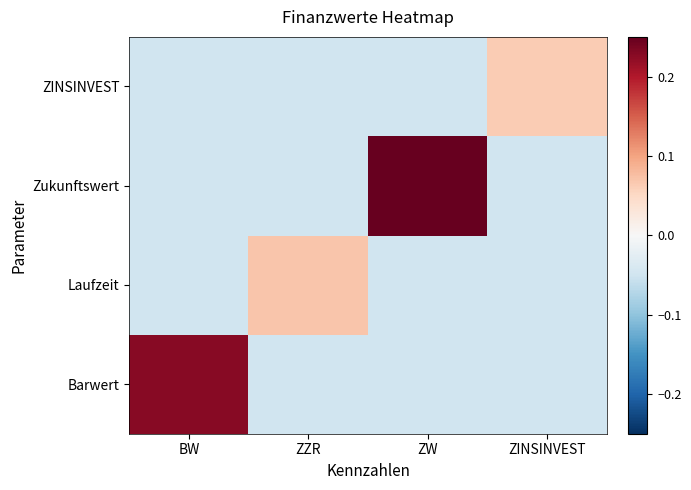

Rank the series by their maximum value, from lowest to highest.

ZINSINVEST, Laufzeit, Barwert, Zukunftswert